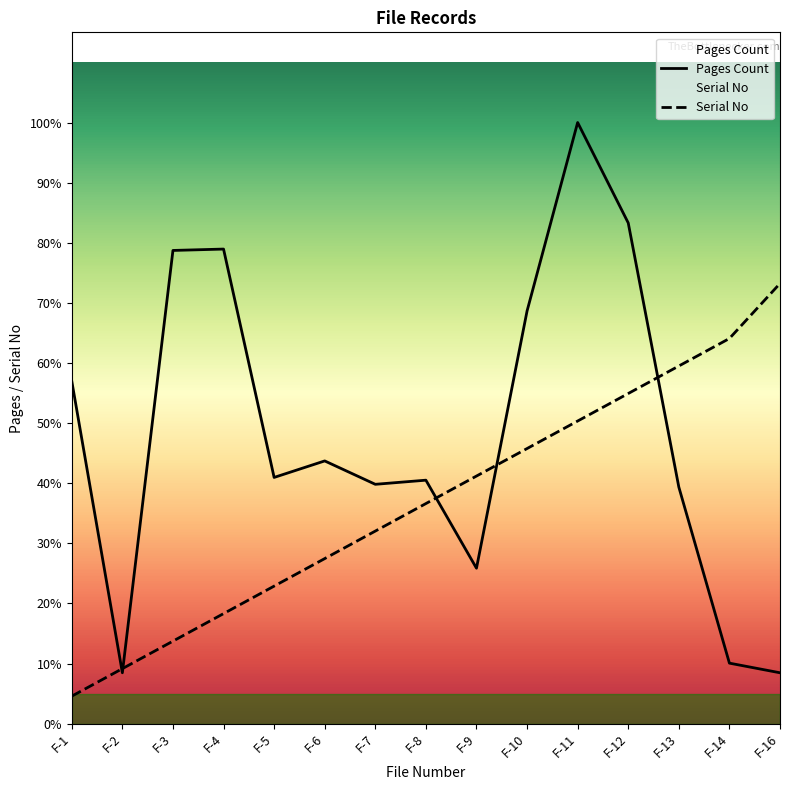

The value of Pages Count at F-3 is 202. True or false?

False